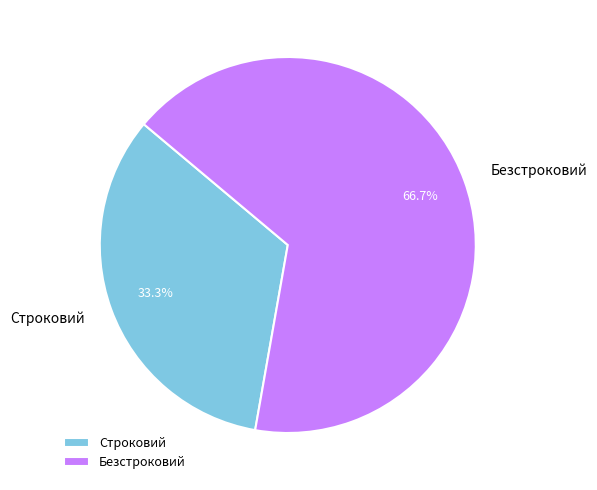

What is the largest slice in the pie chart?

Безстроковий